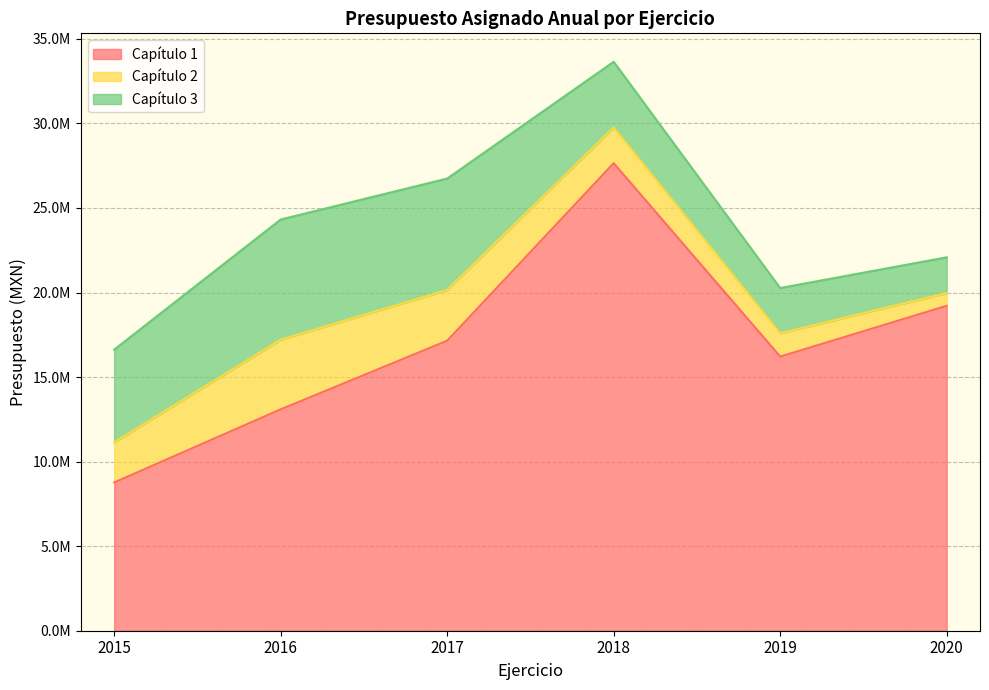

Reading left to right, transcribe all the data shown in this chart.

Capítulo 1: 2015=8765436.5	2016=13091746.4	2017=17149114.8	2018=27648384.2	2019=16211968.0	2020=19214134.2
Capítulo 2: 2015=2377165.3	2016=4117933.7	2017=3001776.0	2018=2112850.8	2019=1377487.4	2020=759522.7
Capítulo 3: 2015=5479095.0	2016=7107771.1	2017=6588429.3	2018=3884362.1	2019=2675504.5	2020=2108613.0